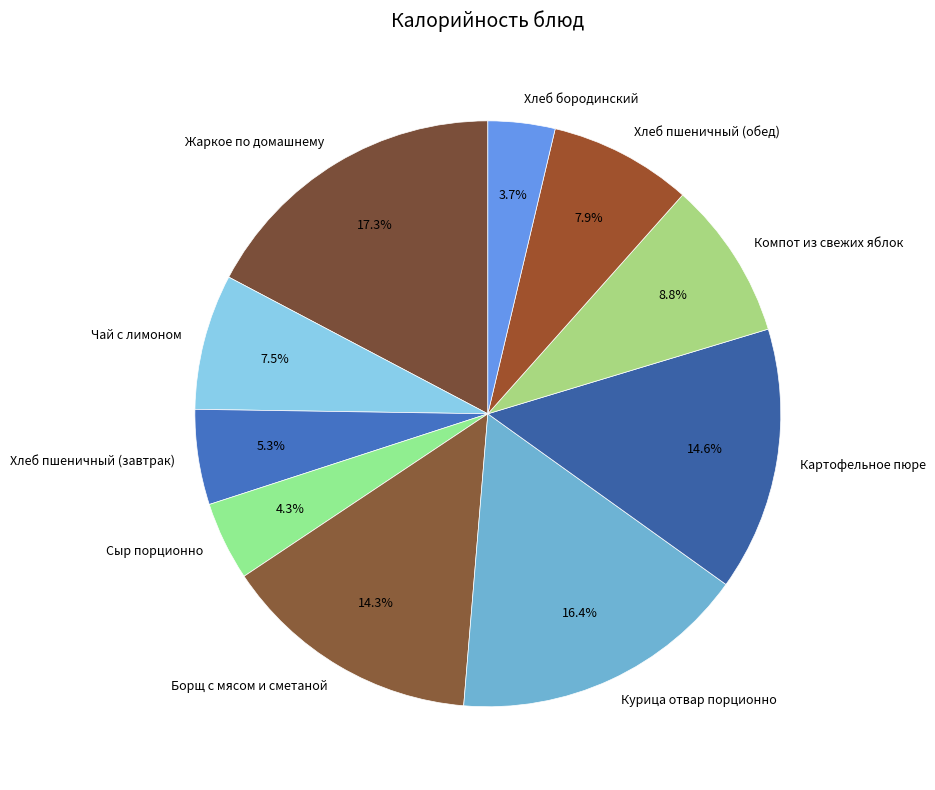

Is there a majority slice in this chart?

No